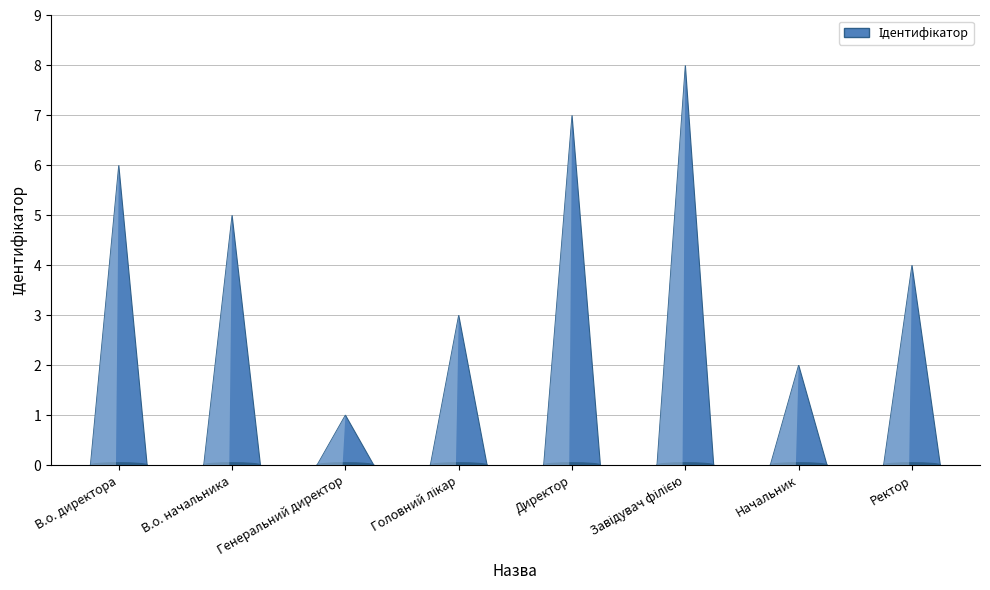

Reading right to left, extract all data points from this chart.

Ректор=4	Начальник=2	Завідувач філією=8	Директор=7	Головний лікар=3	Генеральний директор=1	В.о. начальника=5	В.о. директора=6